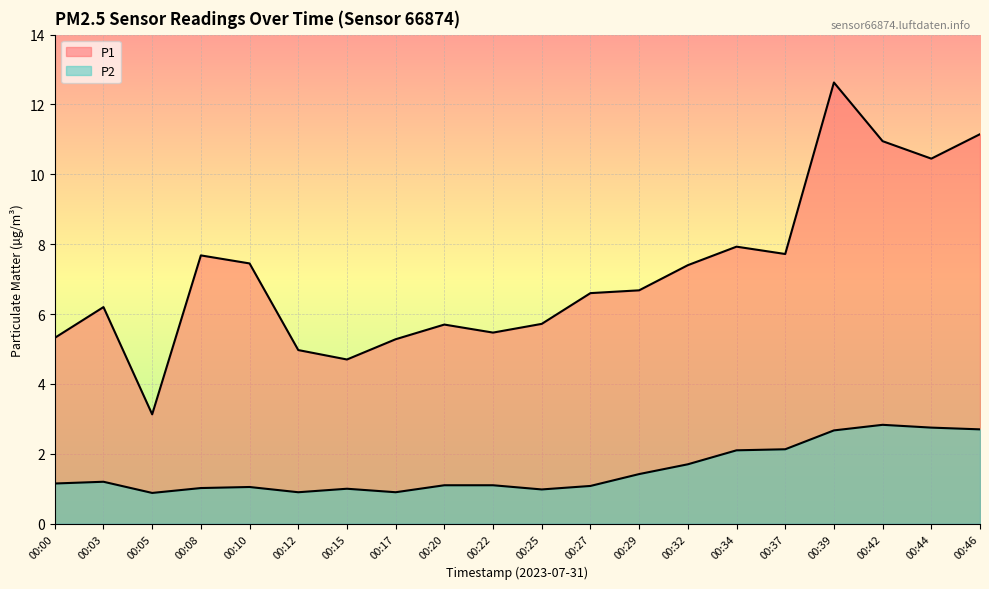

What are all the series names shown in the legend?

P1, P2